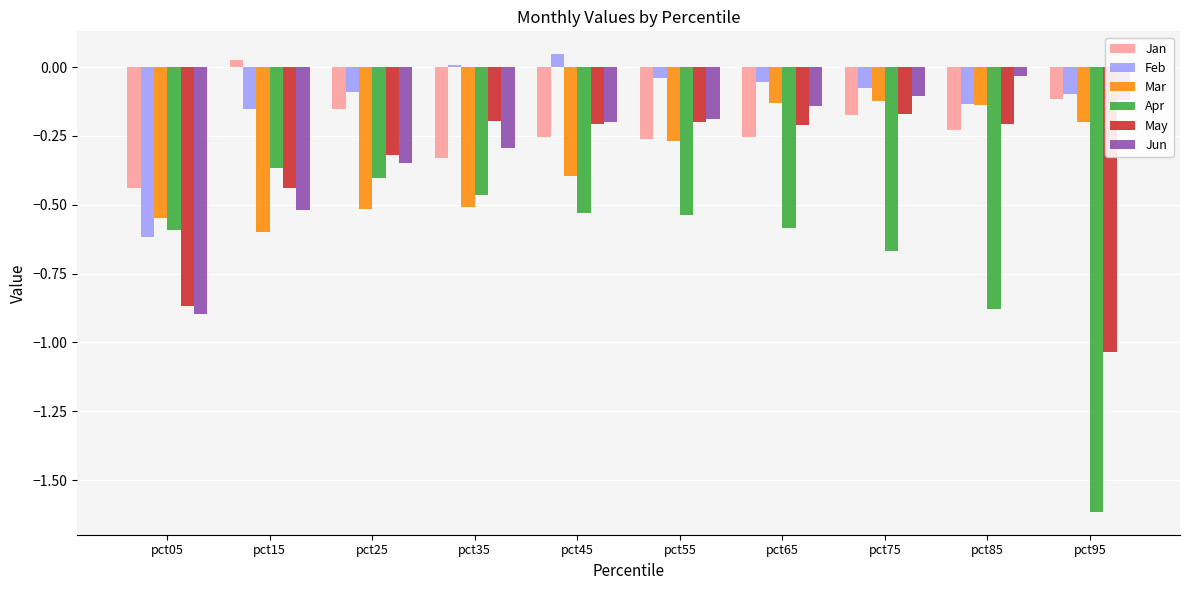

Which series has the largest total across all categories?

Feb